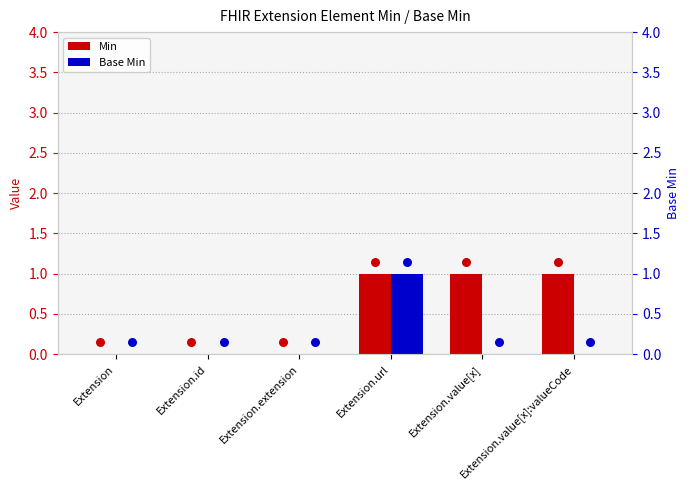

At which category is the sum across all series the highest?

Extension.url